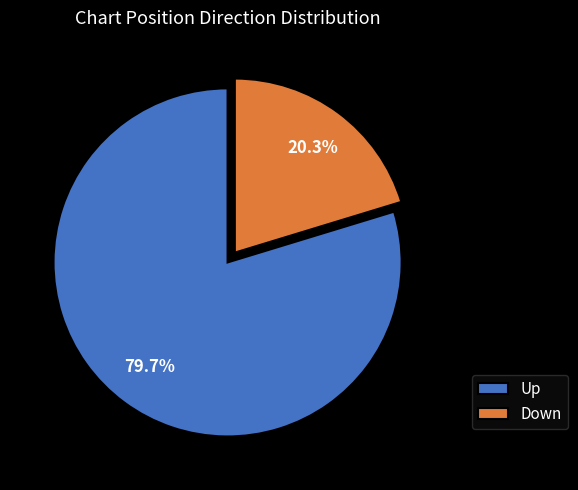

Rank the categories by value from highest to lowest.

Up, Down